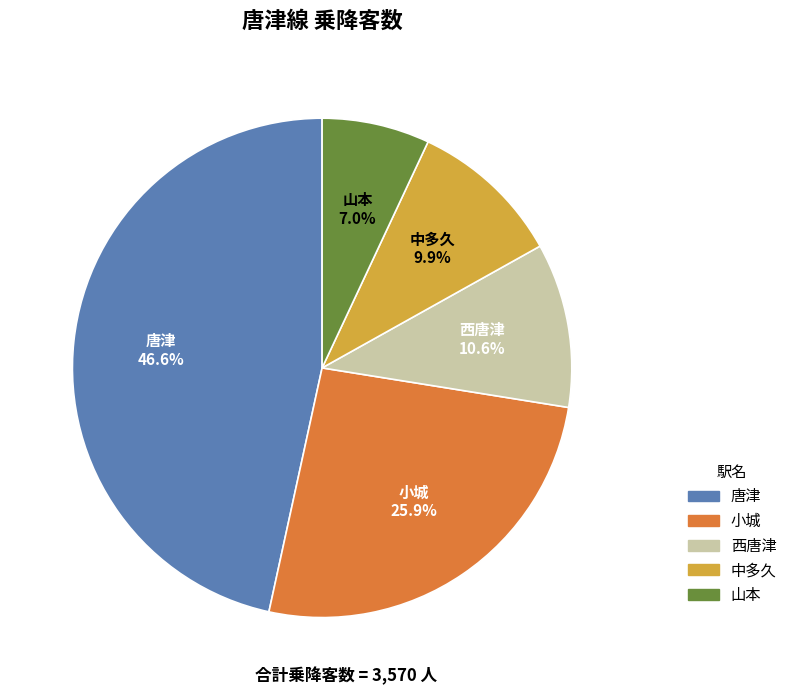

Count the number of slices in the pie.

5